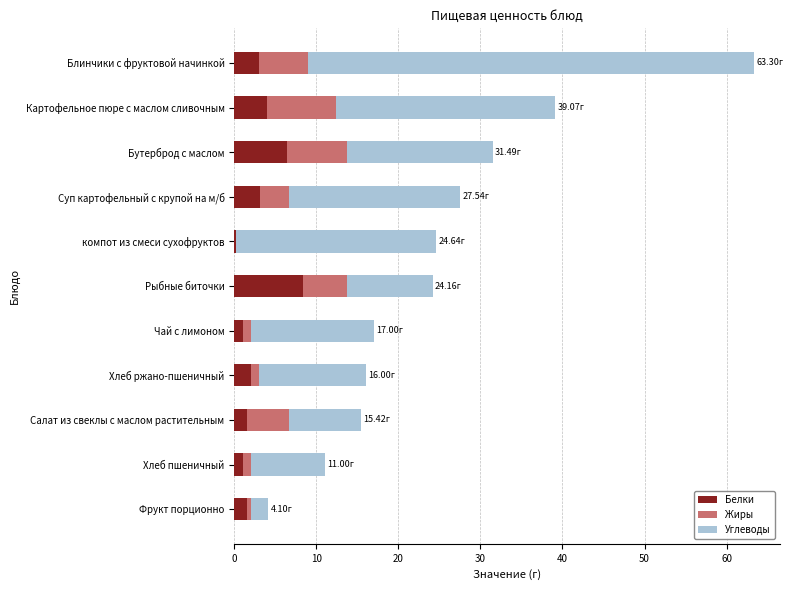

Which category has the highest value in the Белки series?

Рыбные биточки